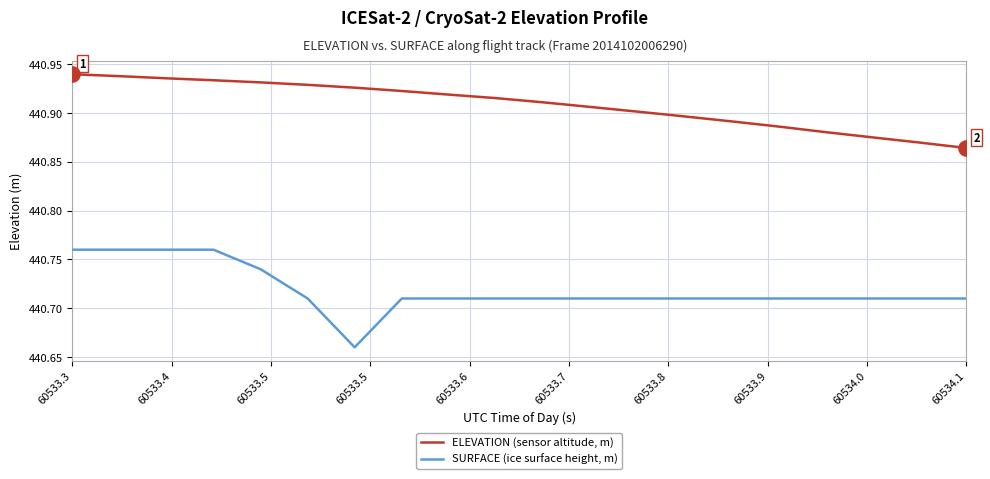

Which series has the widest spread of values?

SURFACE (ice surface height, m)